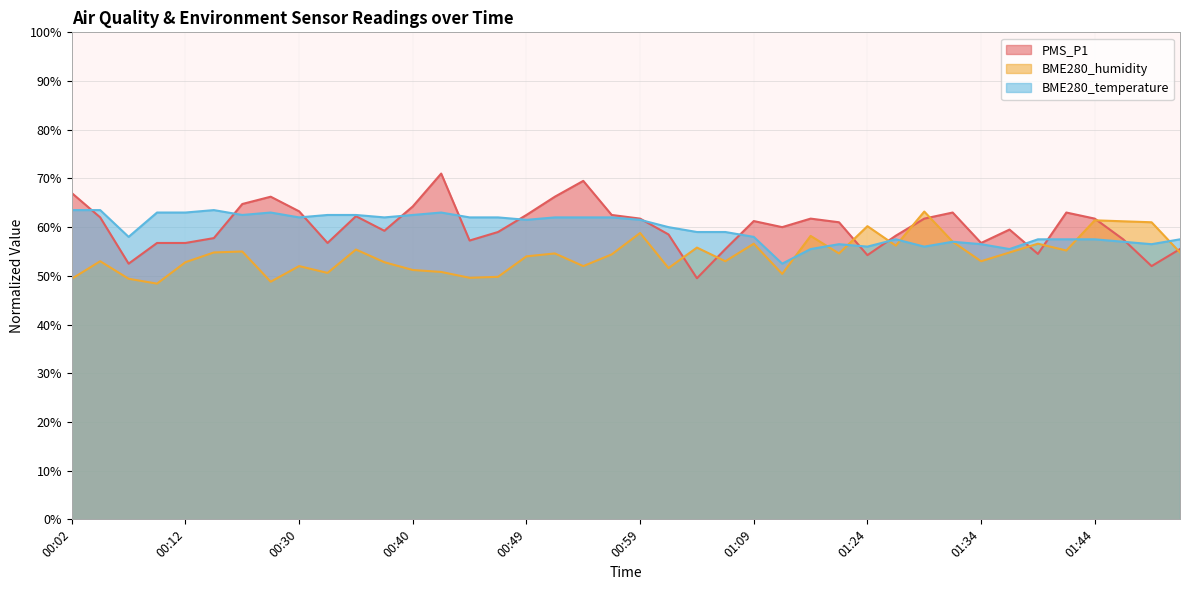

How many interior local peaks does the PMS_P1 series have?

9